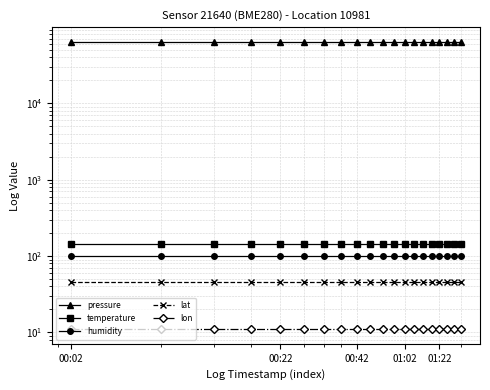

True or false: pressure and lat intersect in this chart.

False